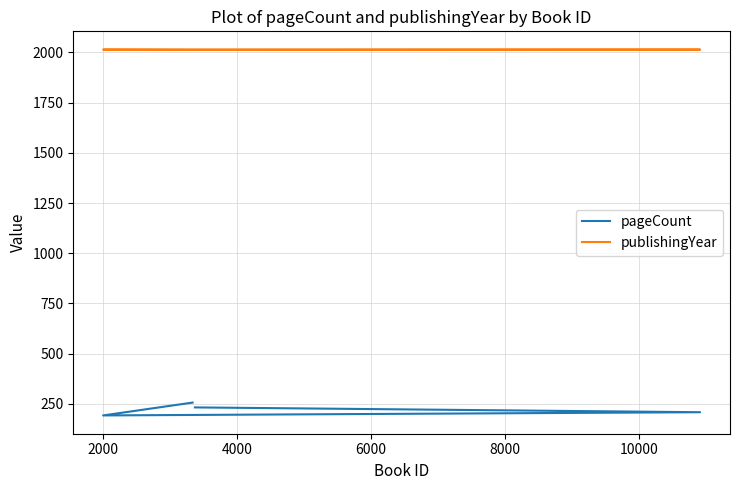

How many values in the publishingYear series are below 2014?

2